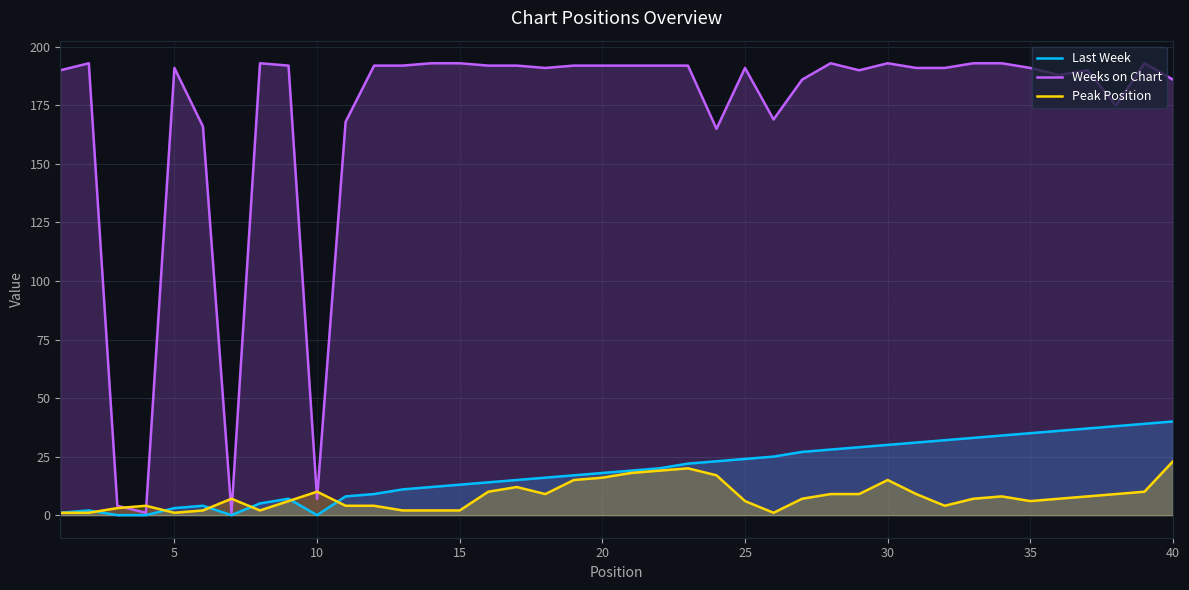

Which series has the widest spread of values?

Weeks on Chart